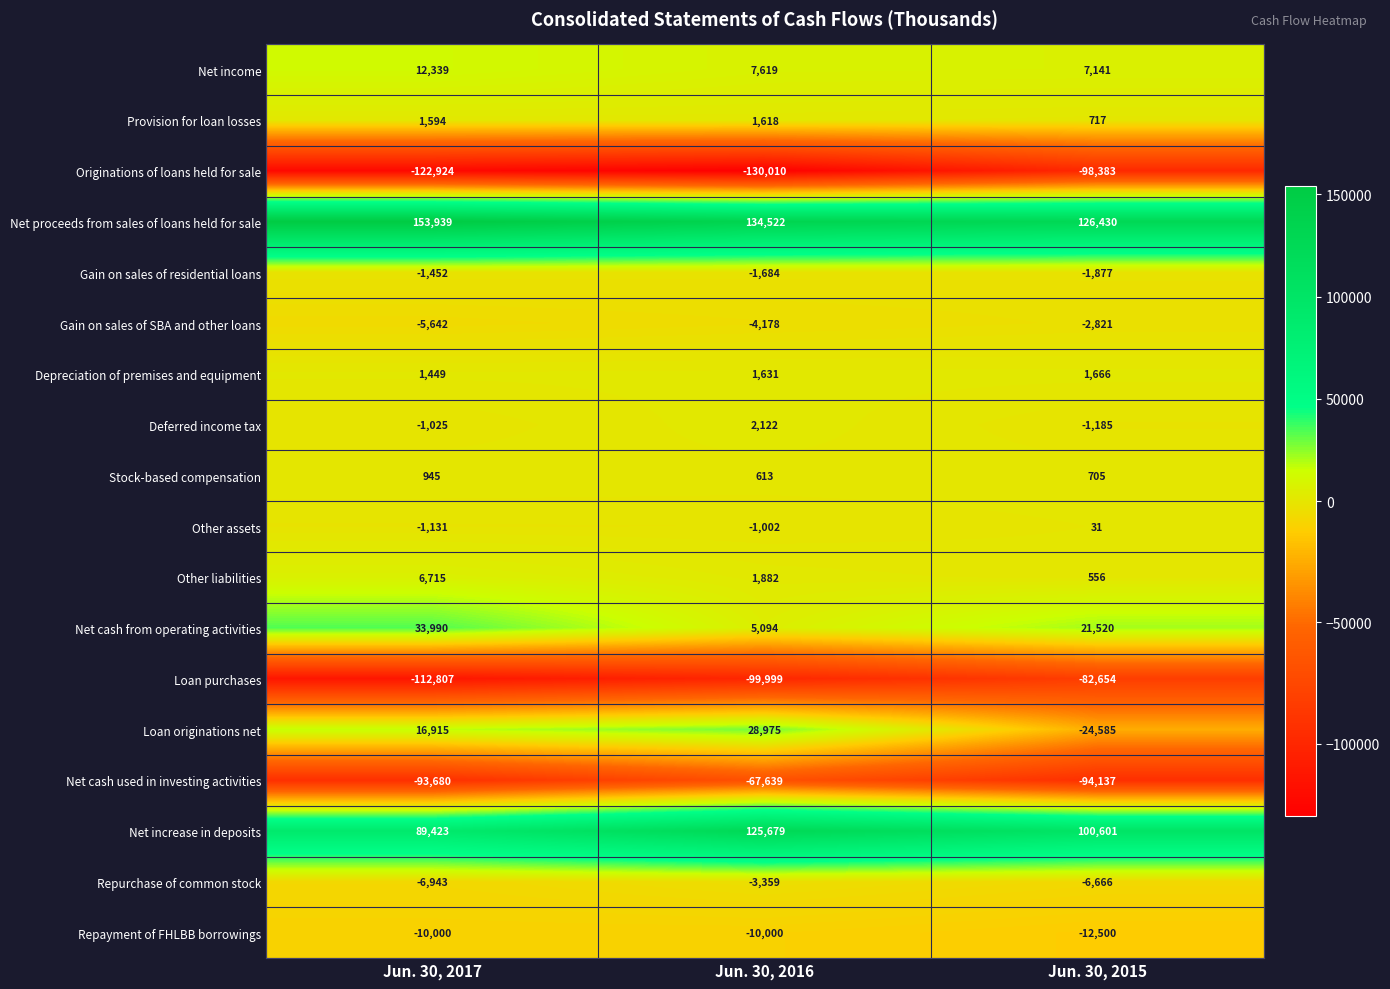

Which category has the highest value in the Net cash used in investing activities series?

Jun. 30, 2016